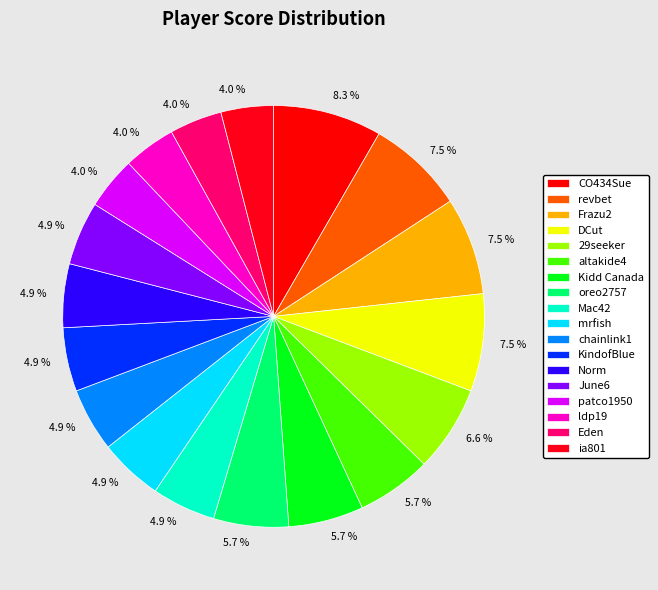

Count the number of slices in the pie.

18